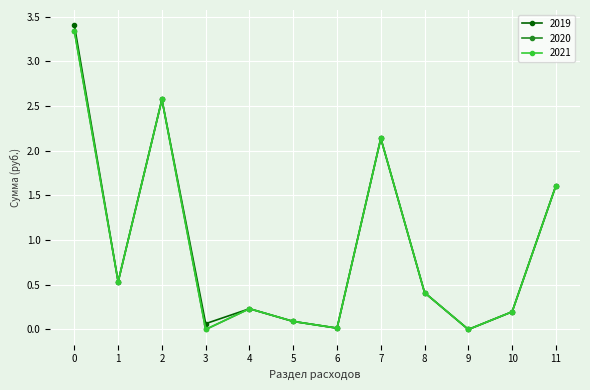

Reading left to right, transcribe all the data shown in this chart.

2019: 3.4	0.5	2.6	0.1	0.2	0.1	0.0	2.1	0.4	0.0	0.2	1.6
2020: 3.3	0.5	2.6	0.0	0.2	0.1	0.0	2.1	0.4	0.0	0.2	1.6
2021: 3.3	0.5	2.6	0.0	0.2	0.1	0.0	2.1	0.4	0.0	0.2	1.6